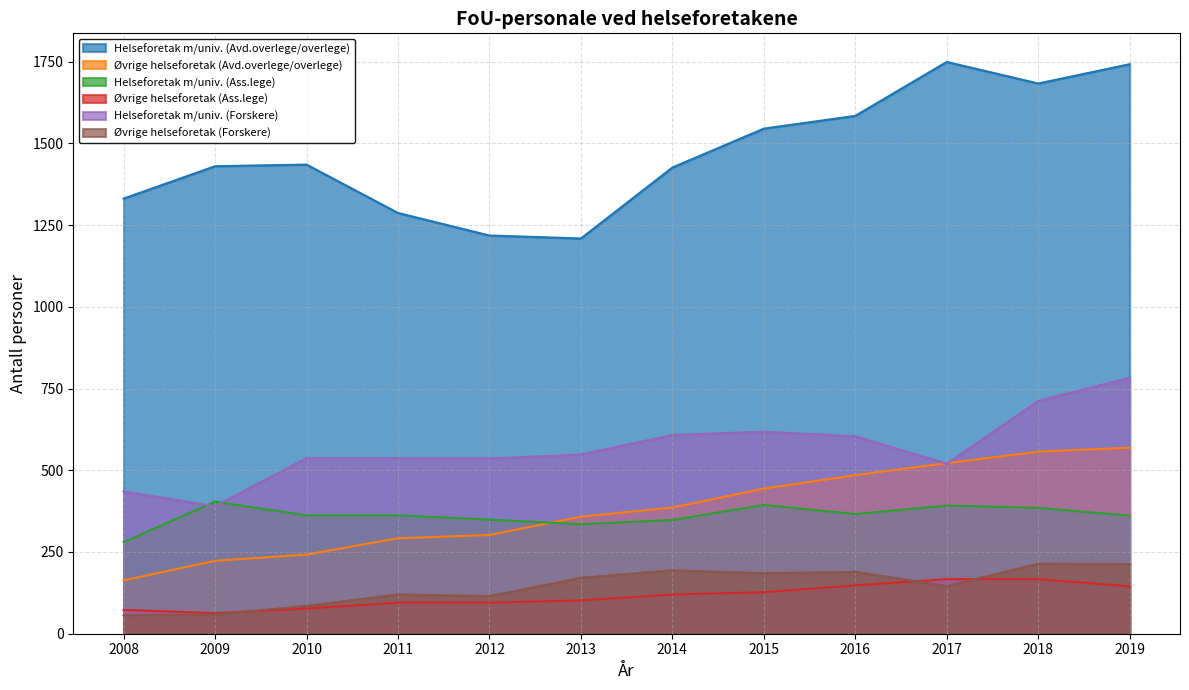

What is the total value across all series at 2008?

2339